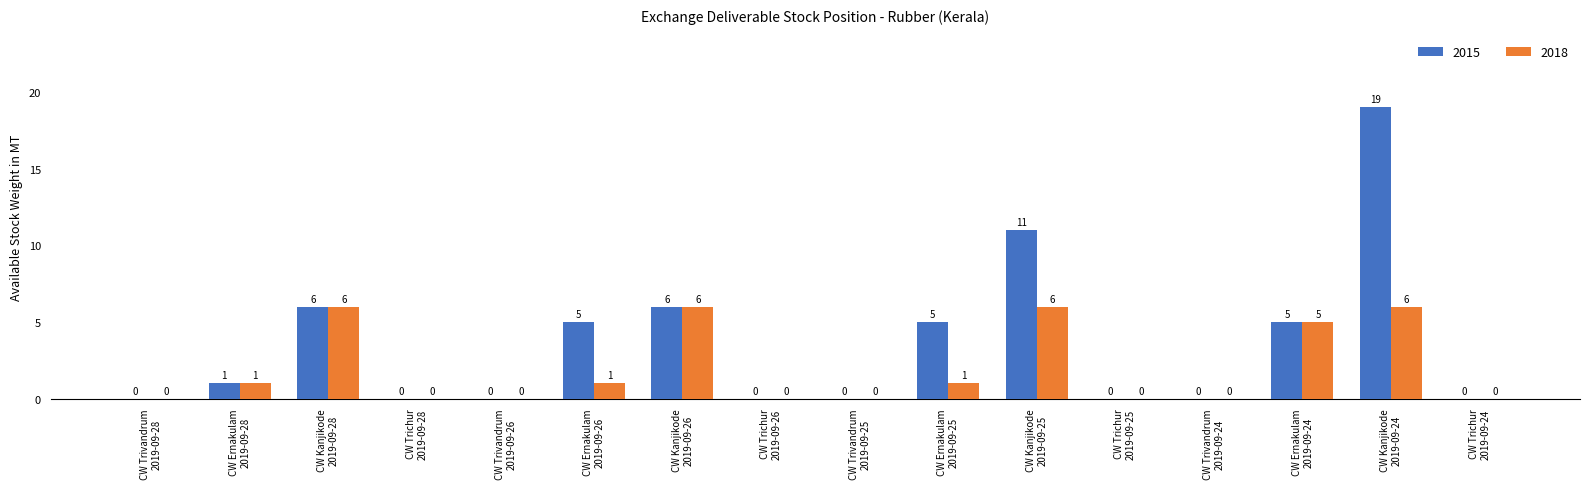

What is the sum of all 2018 values?

32